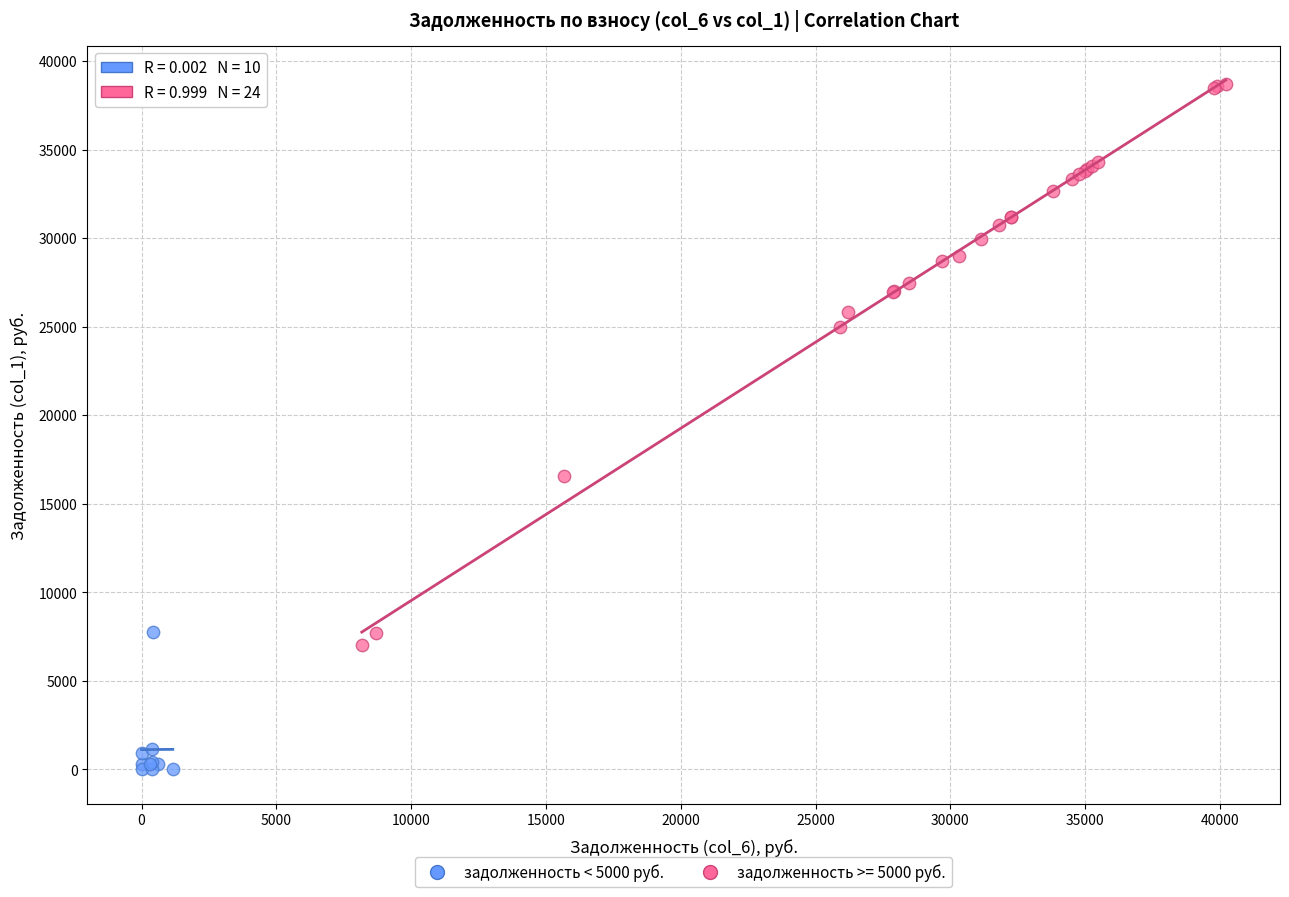

Which series reaches the minimum Y coordinate?

задолженность < 5000 руб.